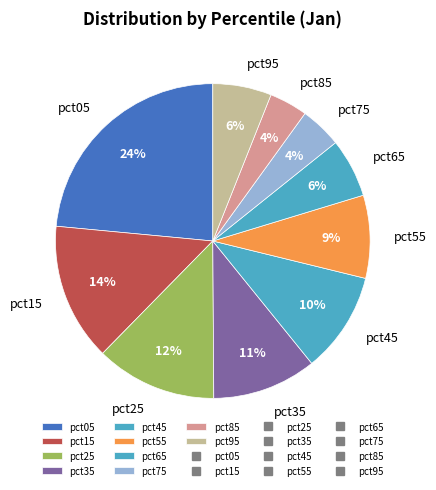

To the nearest percent, what portion does pct45 represent?

10%